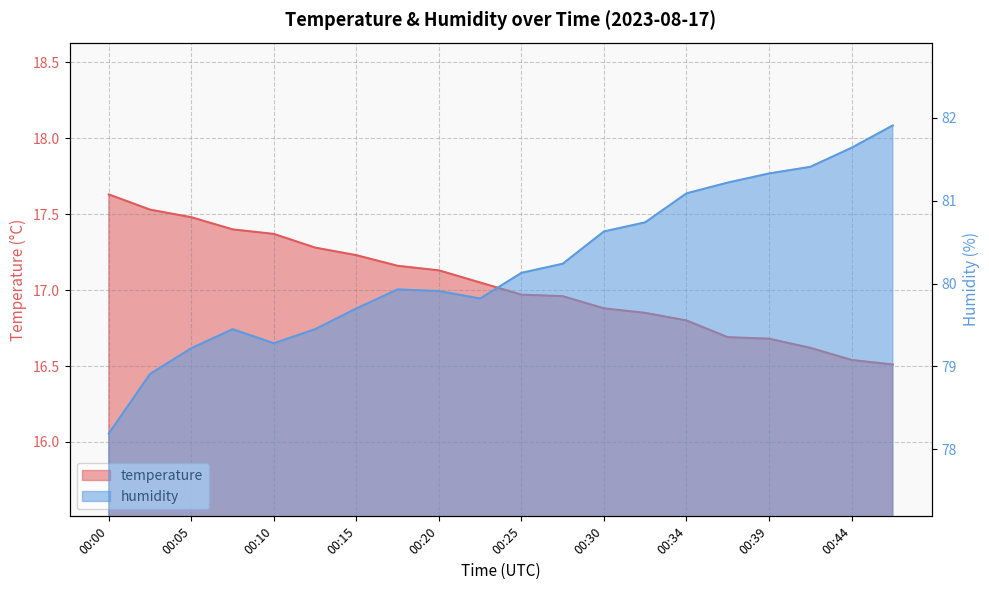

Is it true that temperature equals 27.5 at 00:15?

False